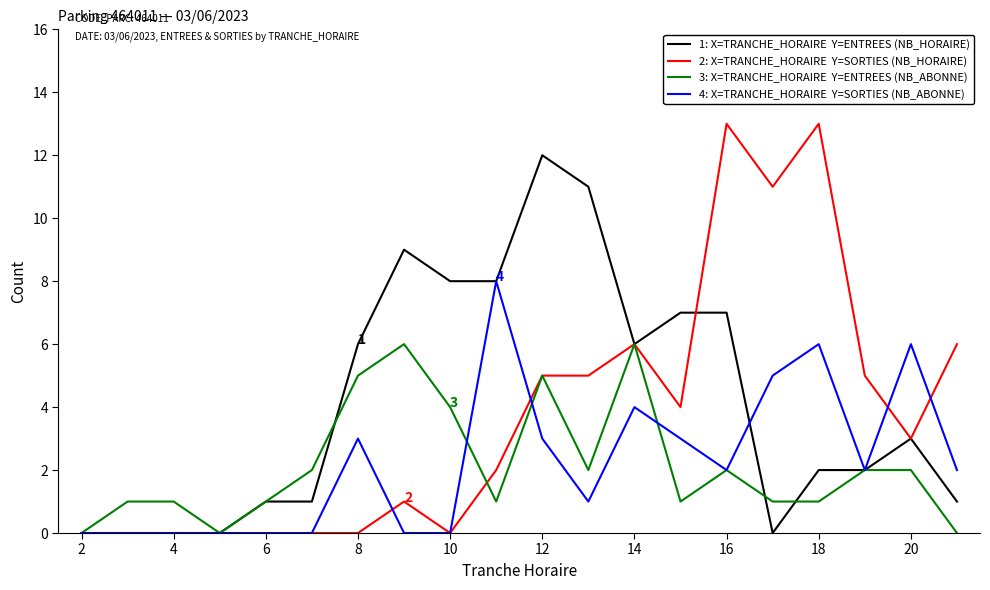

What is the maximum value shown in the chart?

13